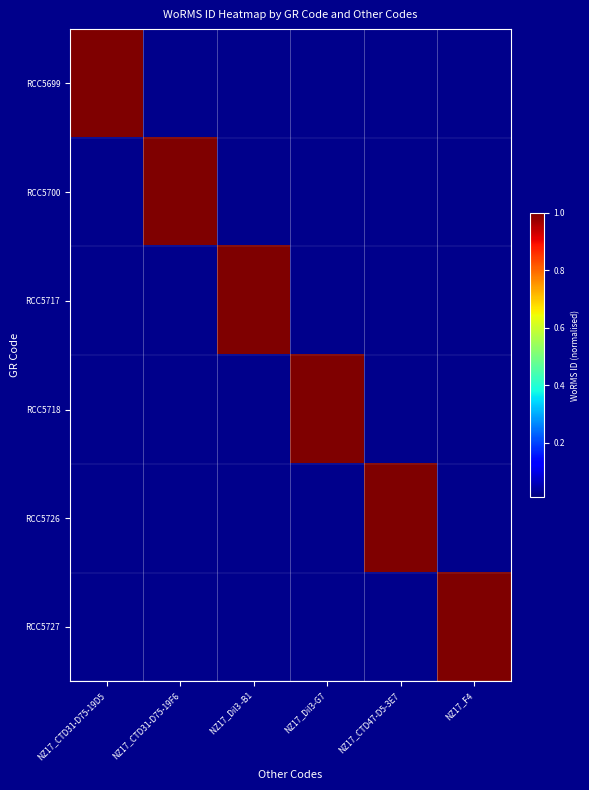

What is the maximum value shown in the chart?

1